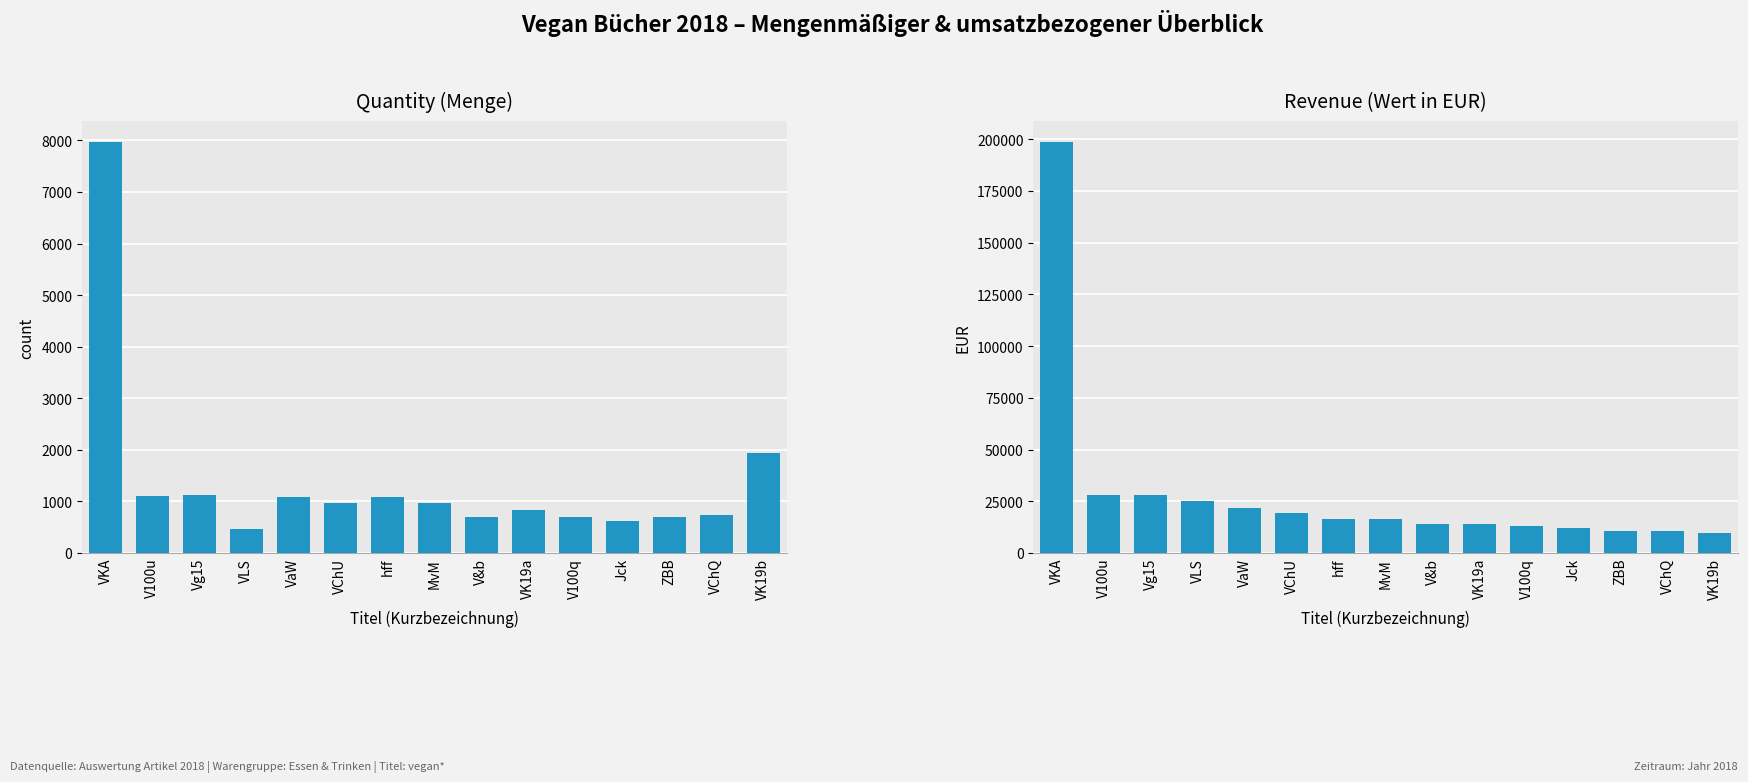

Reading left to right, list all the values displayed in this chart.

Quantity (Menge): 7976.0	1113.0	1115.0	472.0	1085.0	966.0	1078.0	963.0	692.0	832.0	702.0	626.0	689.0	734.0	1942.0
Revenue (Wert in EUR): 198783.7	28122.1	27960.4	25258.5	21879.6	19354.9	16509.6	16381.9	13998.8	13852.7	13136.7	11914.8	10717.6	10536.1	9773.9